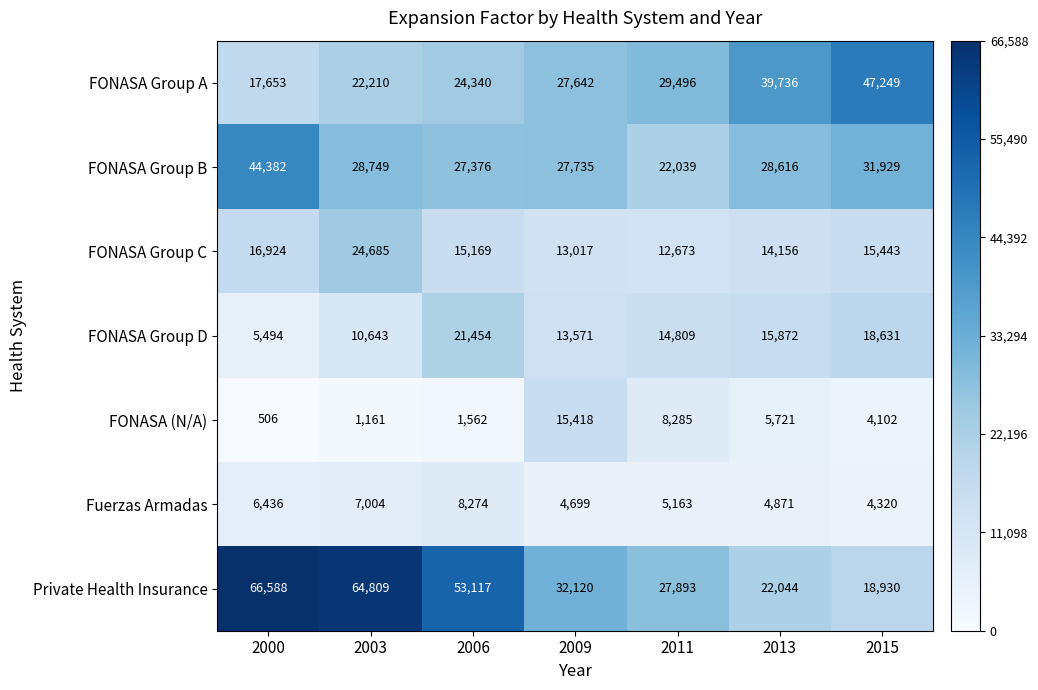

What is the difference between the highest and lowest values at 2003?

63648